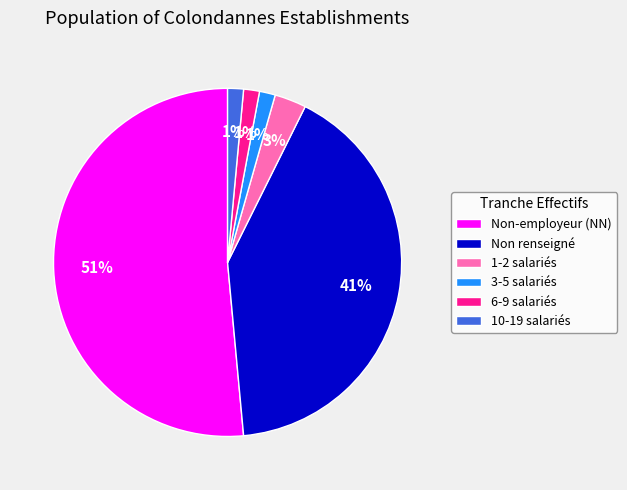

To the nearest percent, what is the average slice percentage?

17%